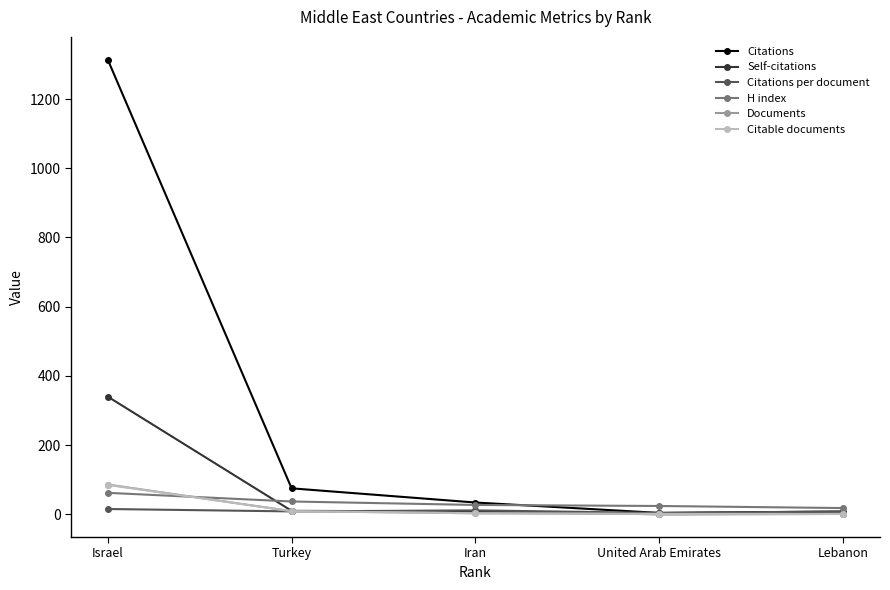

What is the difference between the Citations per document values at United Arab Emirates and Iran?

7.3